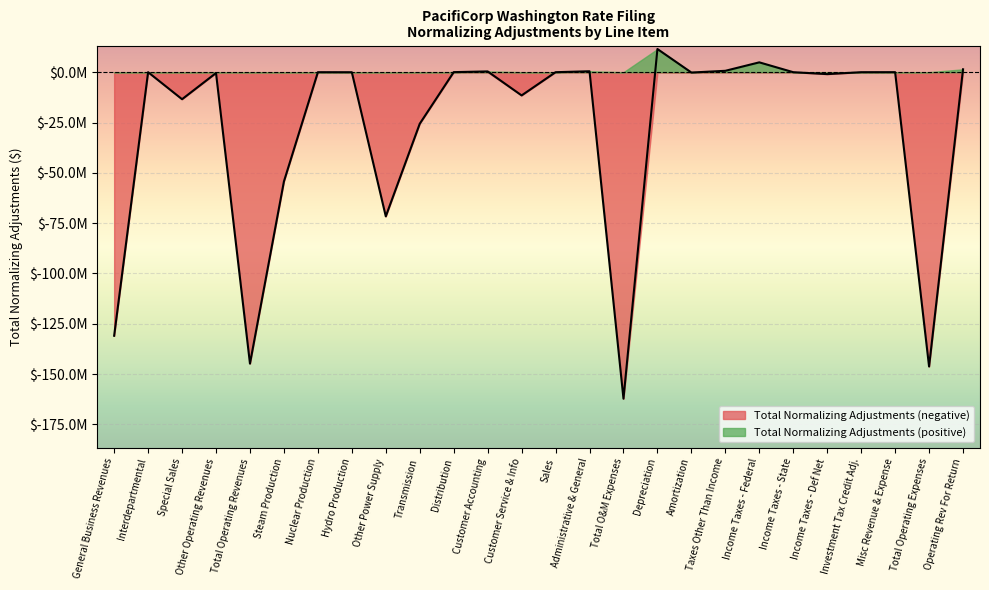

List the labels in order of value, largest first.

Depreciation, Income Taxes - Federal, Operating Rev For Return, Taxes Other Than Income, Administrative & General, Customer Accounting, Distribution, Misc Revenue & Expense, Interdepartmental, Nuclear Production, Sales, Income Taxes - State, Investment Tax Credit Adj., Hydro Production, Amortization, Other Operating Revenues, Income Taxes - Def Net, Customer Service & Info, Special Sales, Transmission, Steam Production, Other Power Supply, General Business Revenues, Total Operating Revenues, Total Operating Expenses, Total O&M Expenses